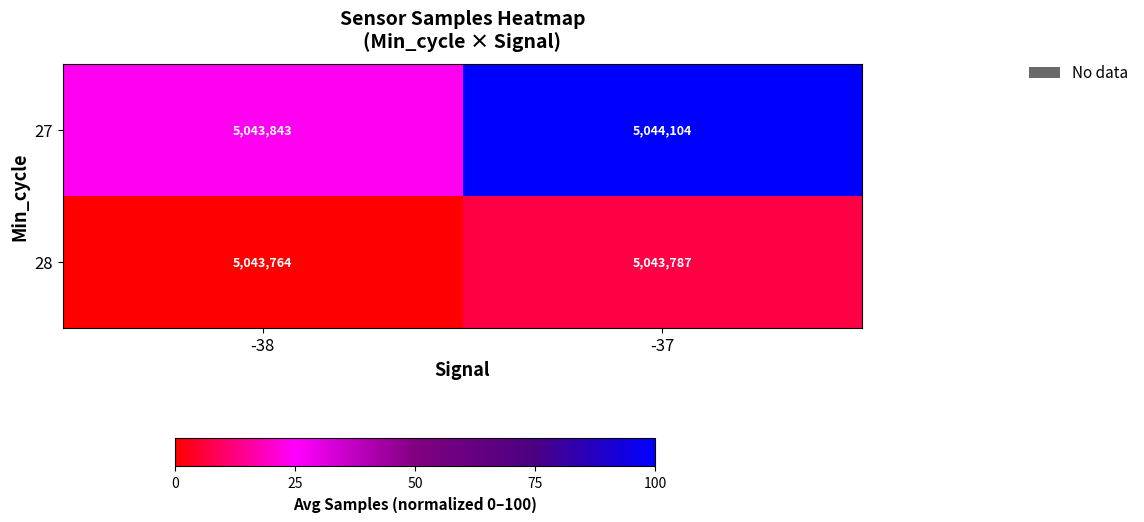

Which series has the largest range (max minus min)?

27